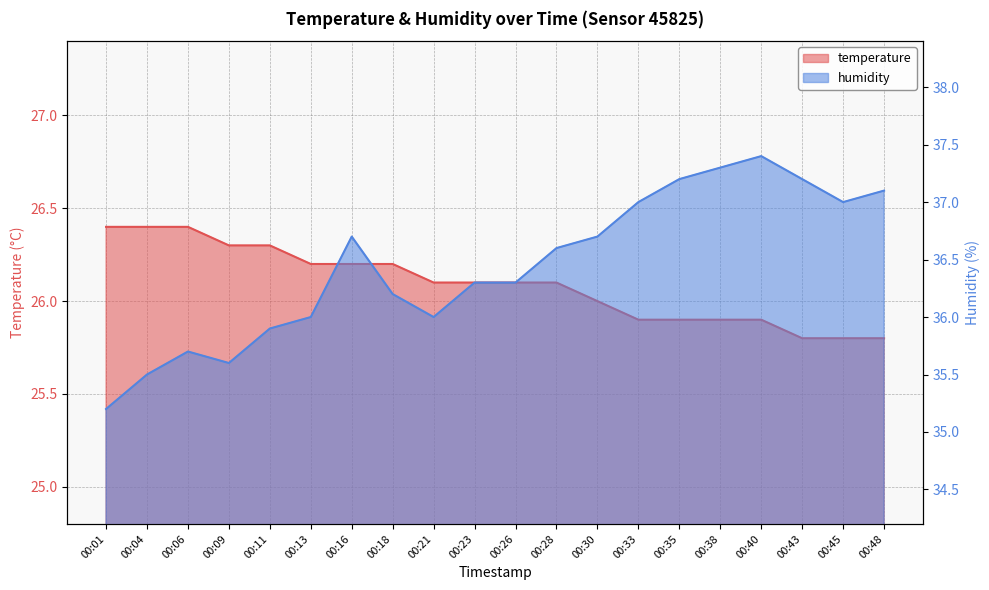

The humidity series shows 36.2 at 00:18. True or false?

True